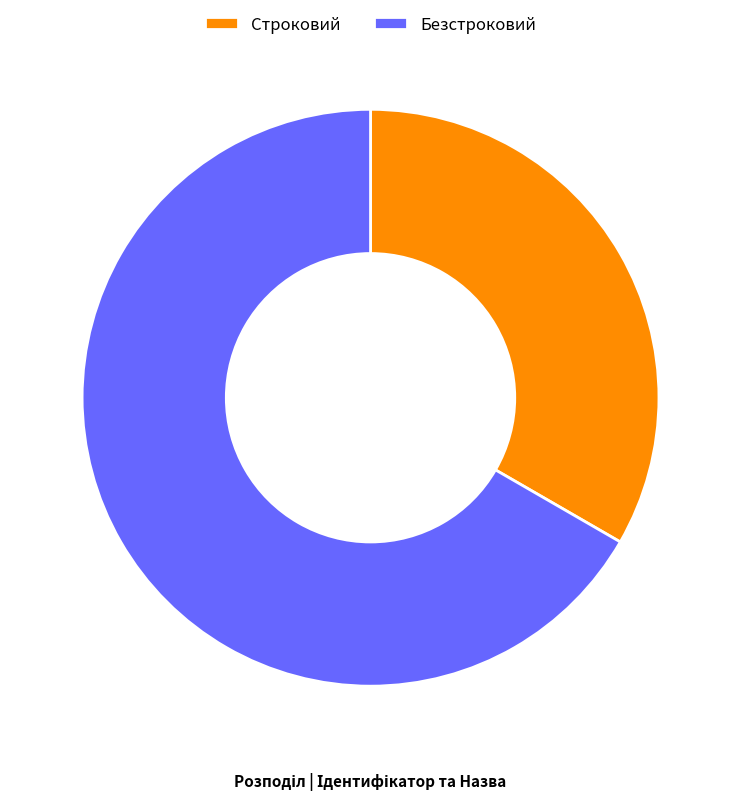

The Безстроковий slice represents 59% of the pie. True or false?

False